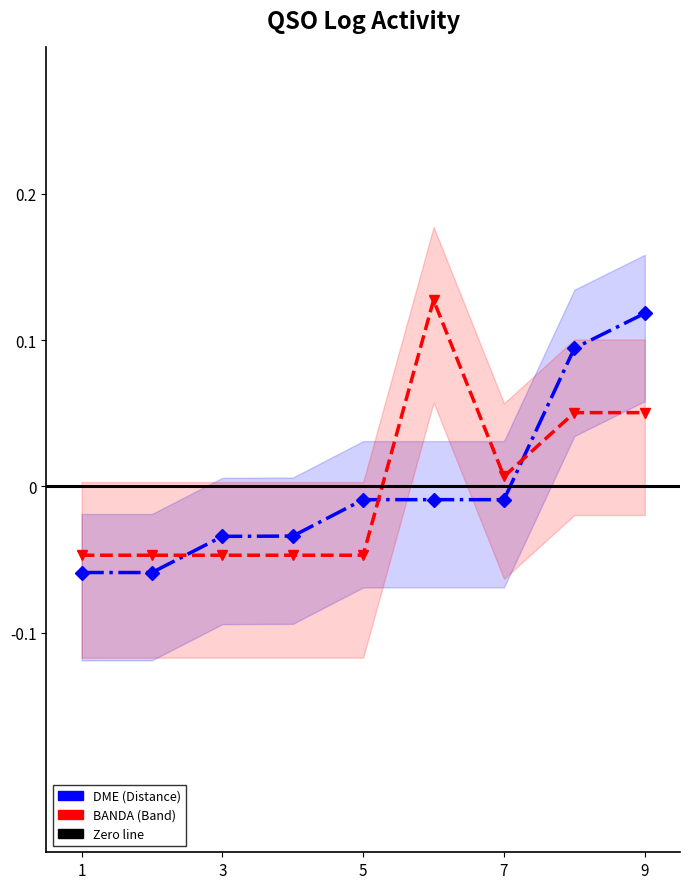

Which series has the largest total across all categories?

BANDA